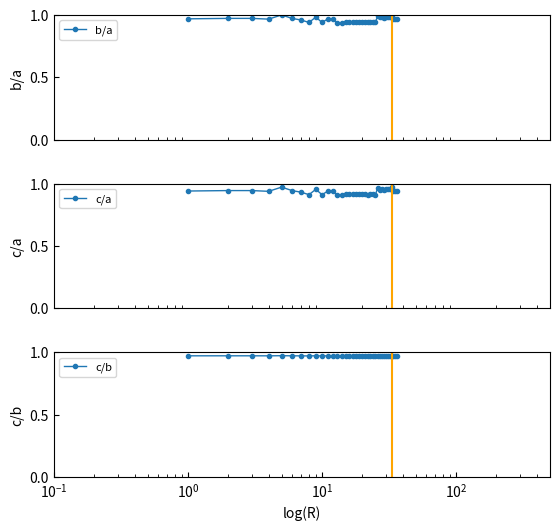

True or false: c/a has more than 0 points higher than both neighbors.

True